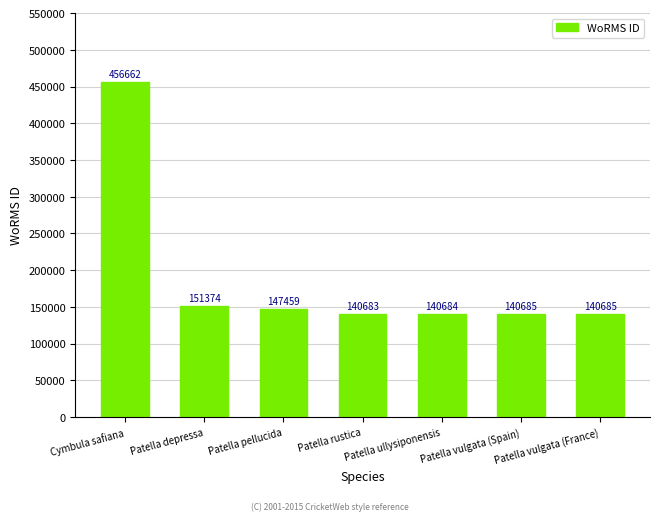

At which category does the chart reach its peak across all series?

Cymbula safiana